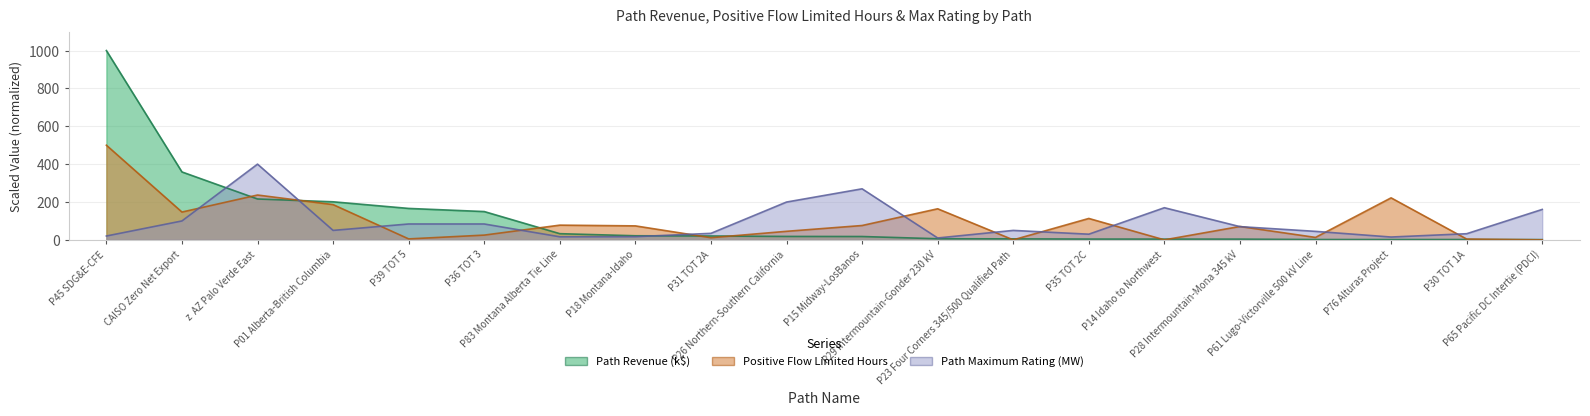

Does the chart have visible grid lines?

Yes